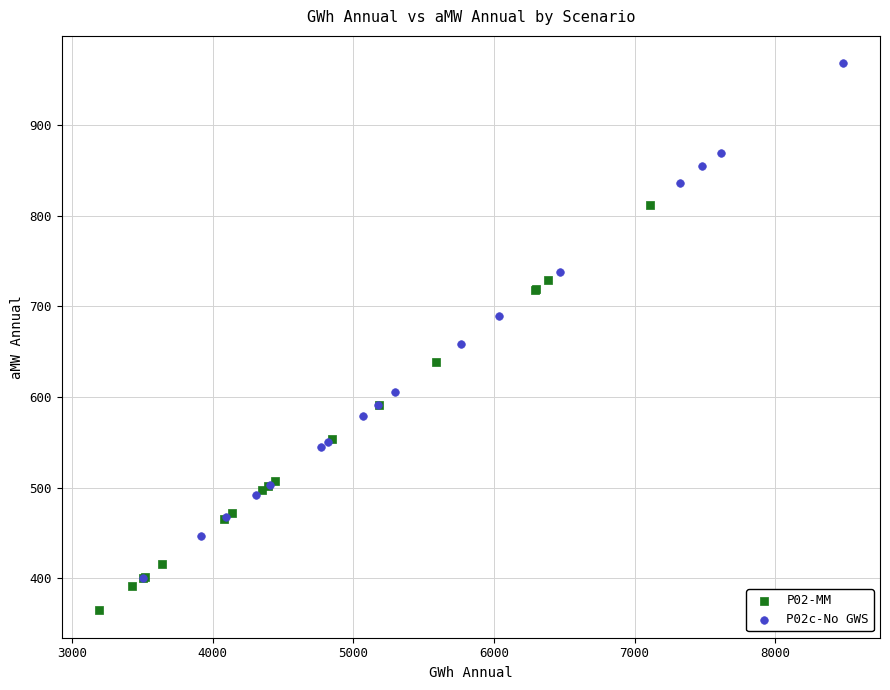

Which series has the widest spread of Y values?

P02c-No GWS